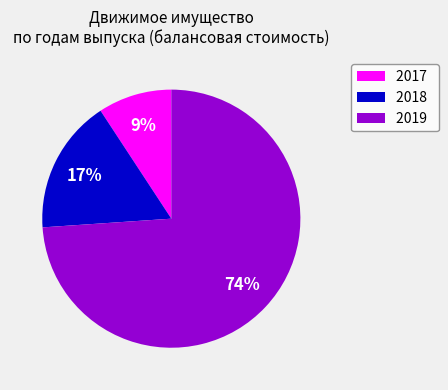

Between 2018 and 2017, which is larger?

2018